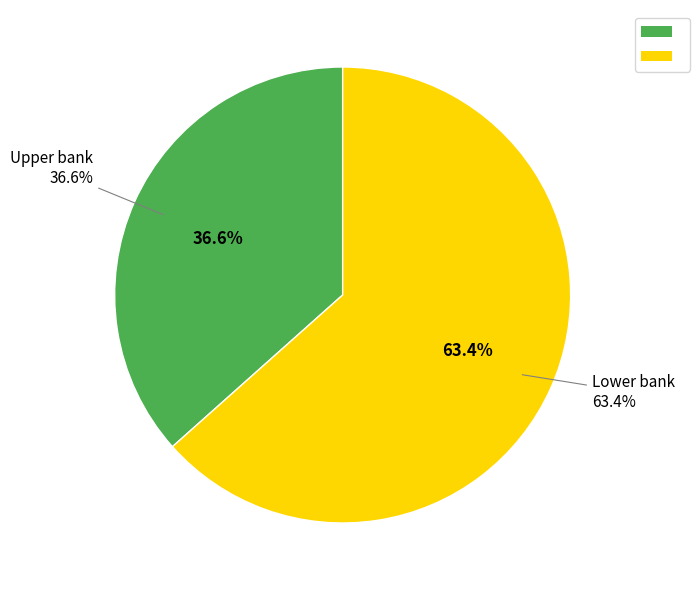

To the nearest percent, what is the difference between the largest and smallest slice percentages?

27%